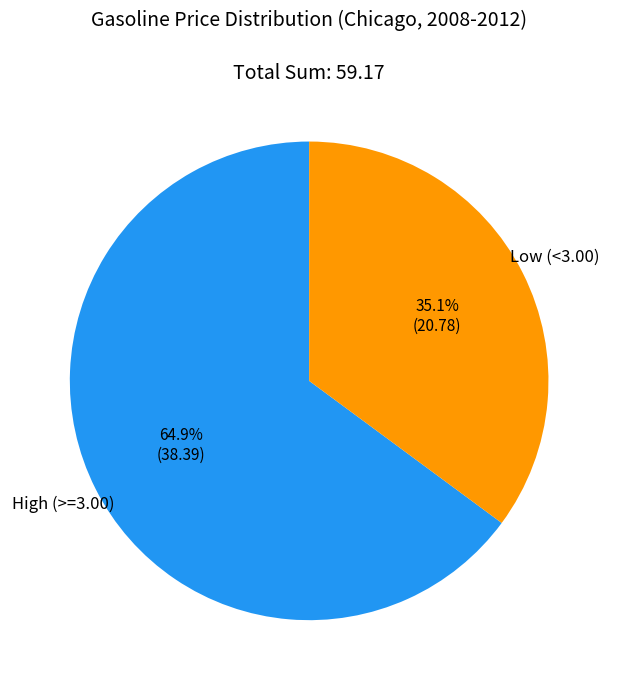

Is there a majority slice in this chart?

Yes